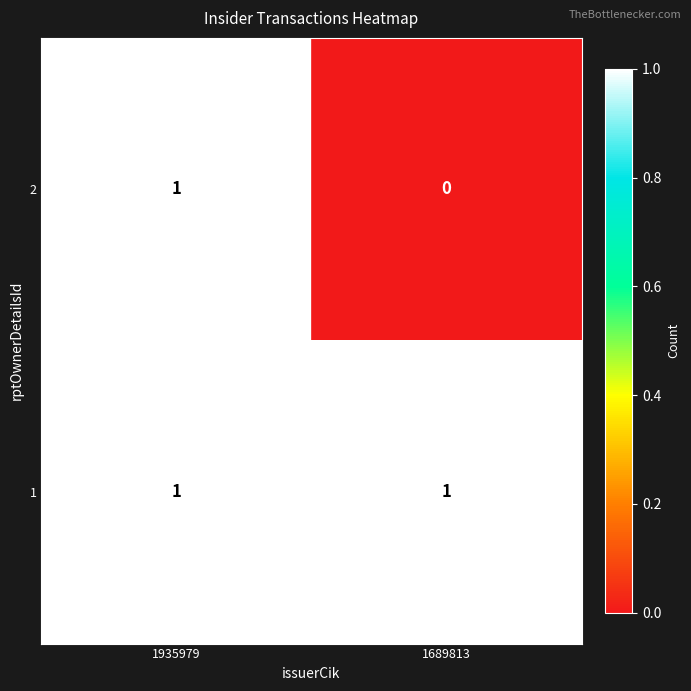

Reading left to right, transcribe all the data shown in this chart.

2: 1	0
1: 1	1